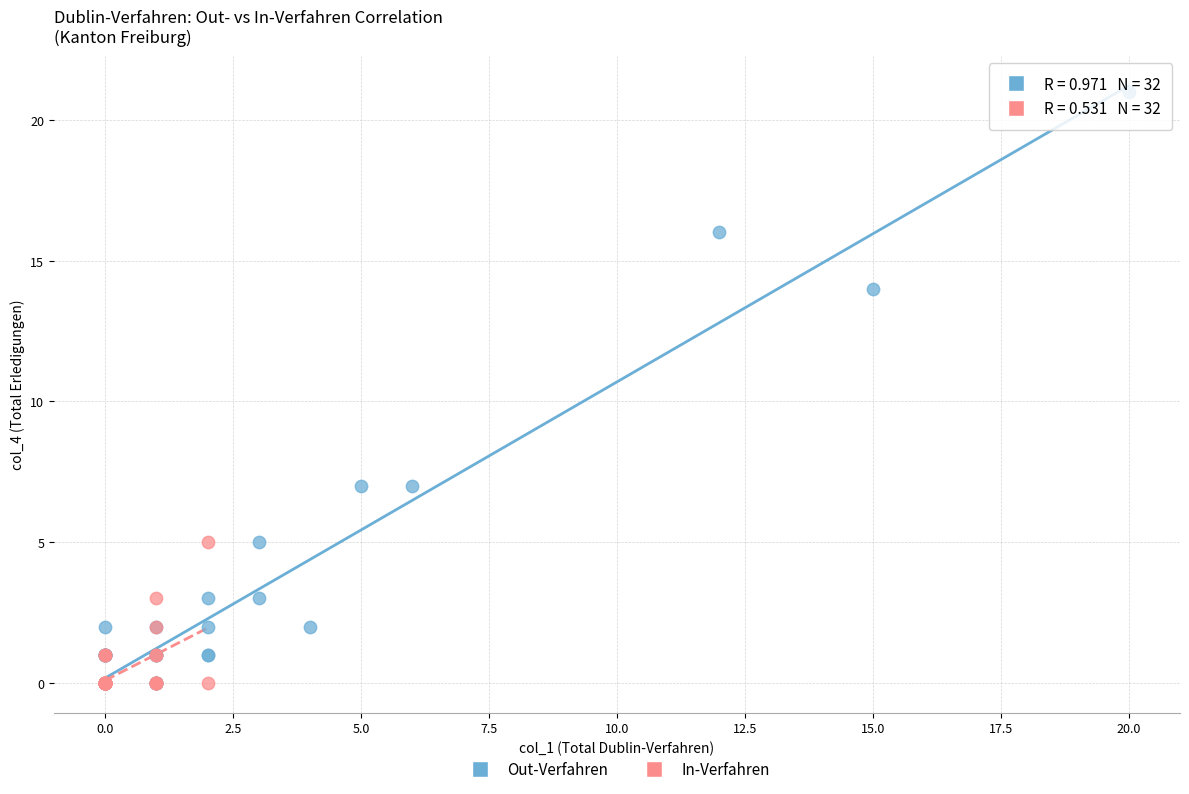

Which series contains the highest Y value?

Out-Verfahren